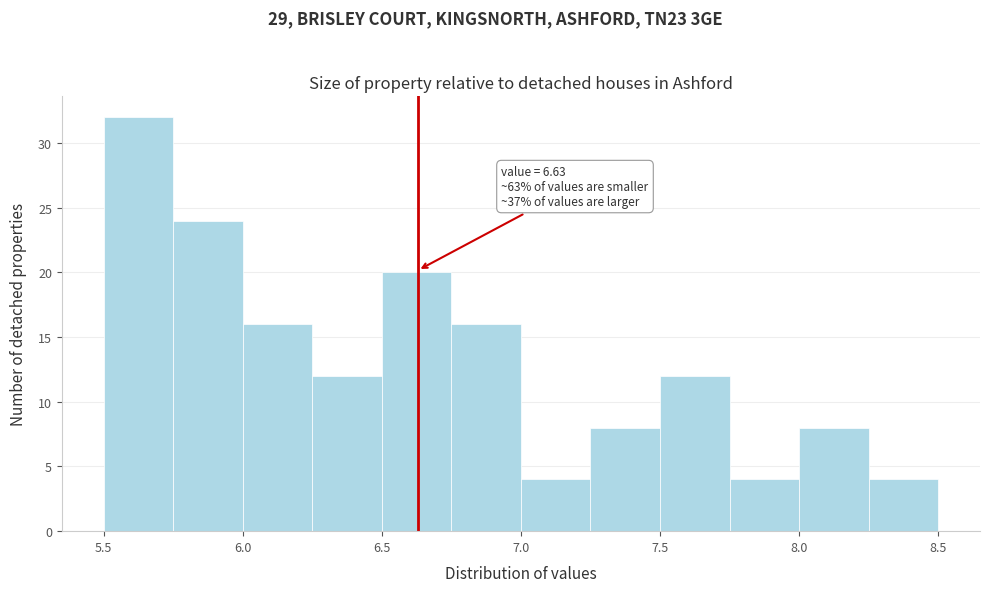

Which range on the x-axis has the tallest bar?

5.50 to 5.75